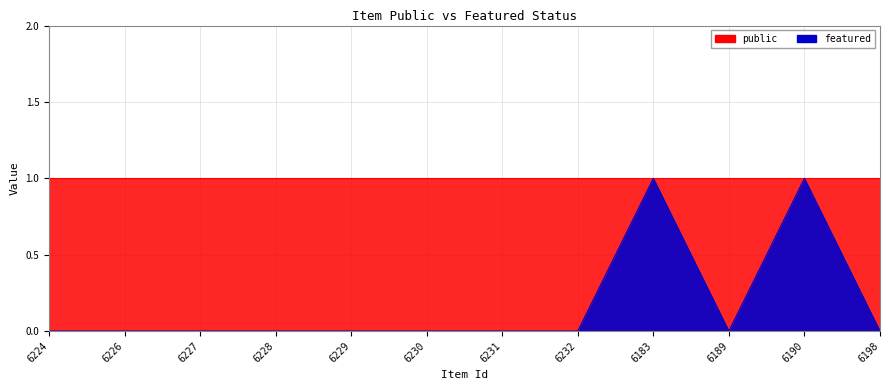

Which has a higher value, 6190 or 6230?

6190